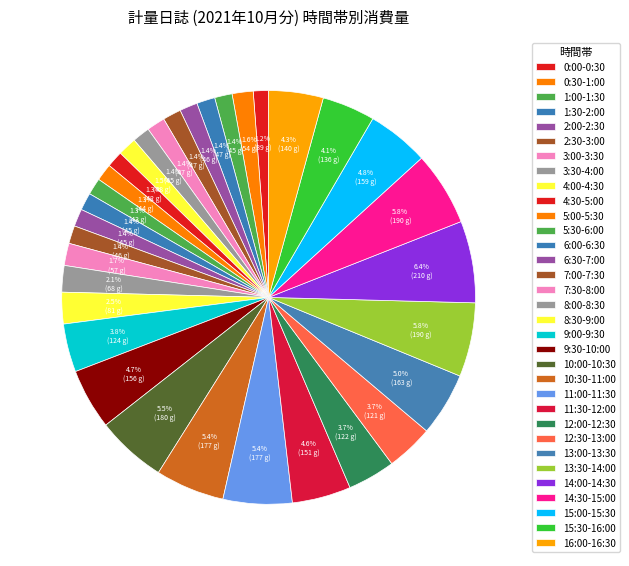

To the nearest percent, what portion does 9:30-10:00 represent?

5%